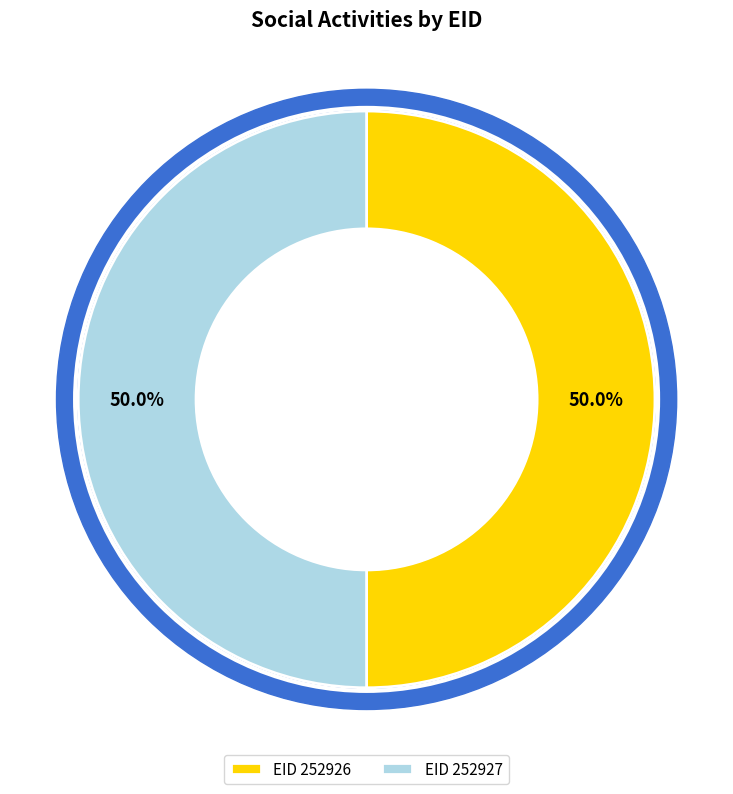

True or false: 252927 accounts for 50% of the total.

True